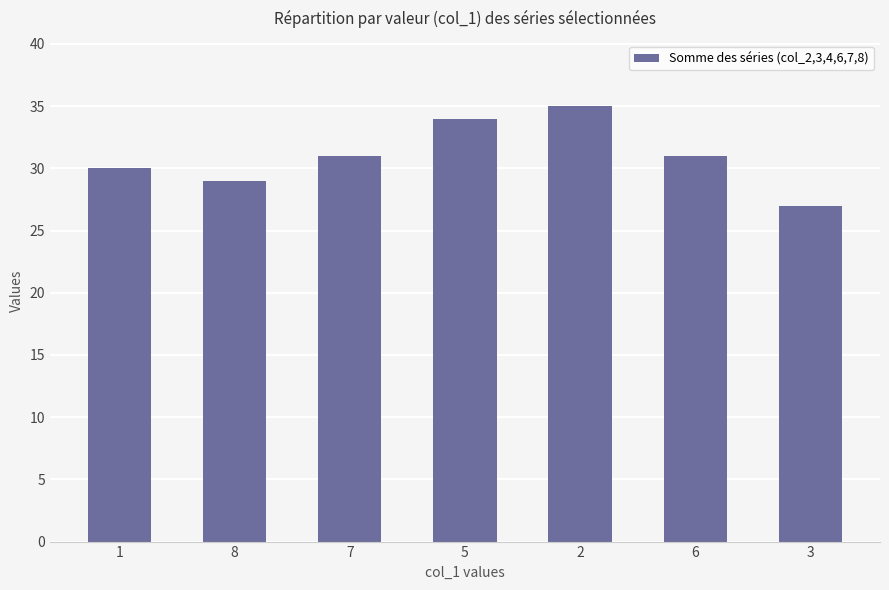

Approximately how many times larger is the value at 6 compared to 7?

1.0